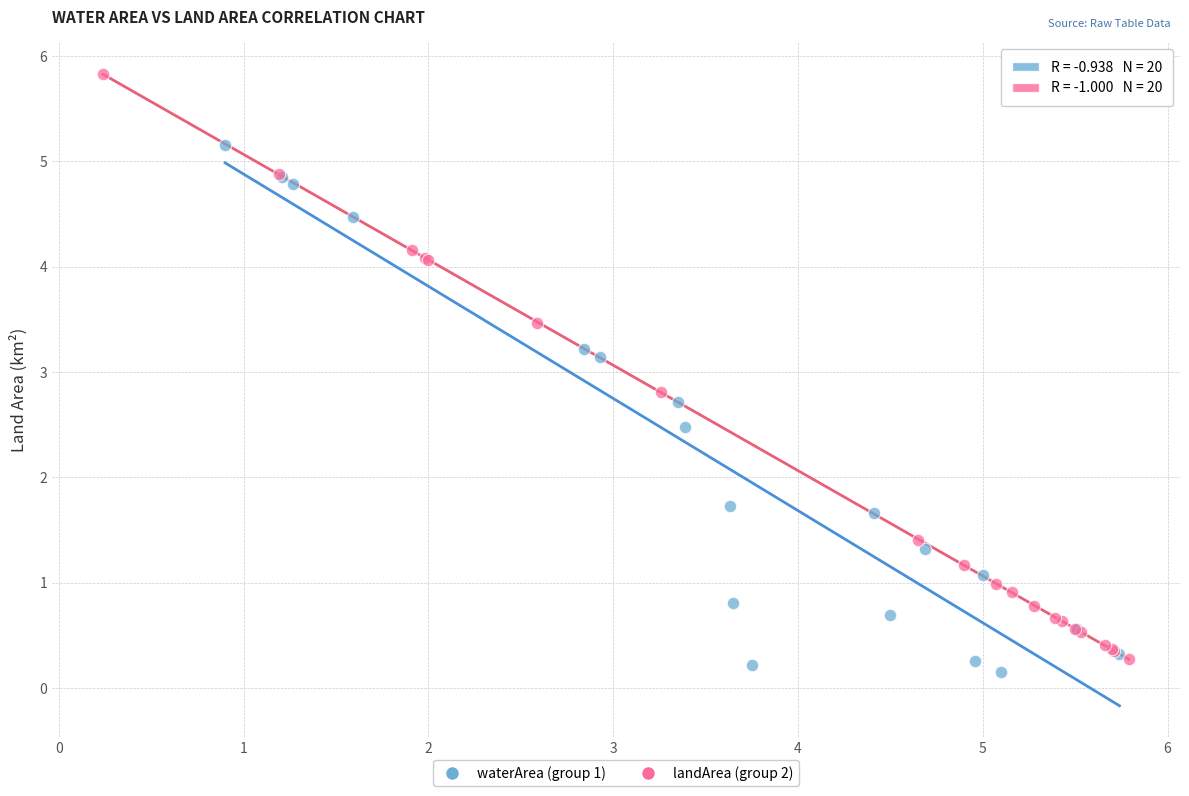

Which series contains the highest Y value?

landArea (group 2)